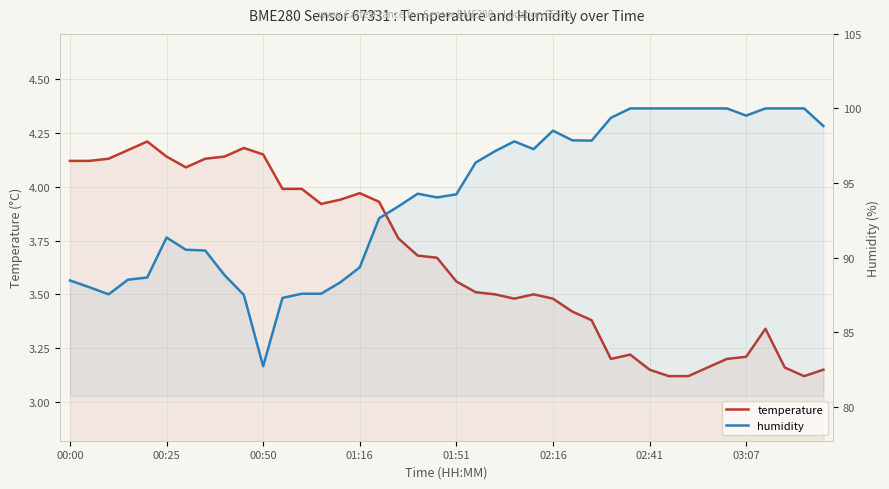

Which series has the widest spread of values?

humidity